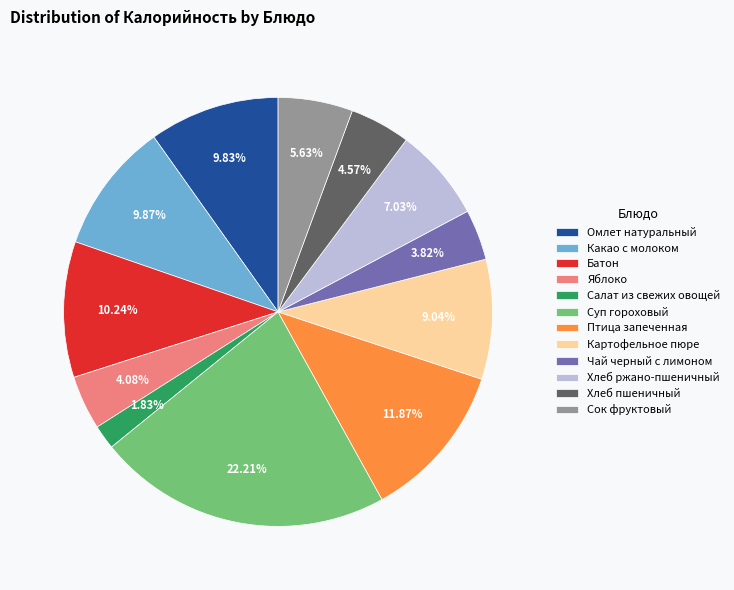

Is there any slice that represents more than half of the pie?

No